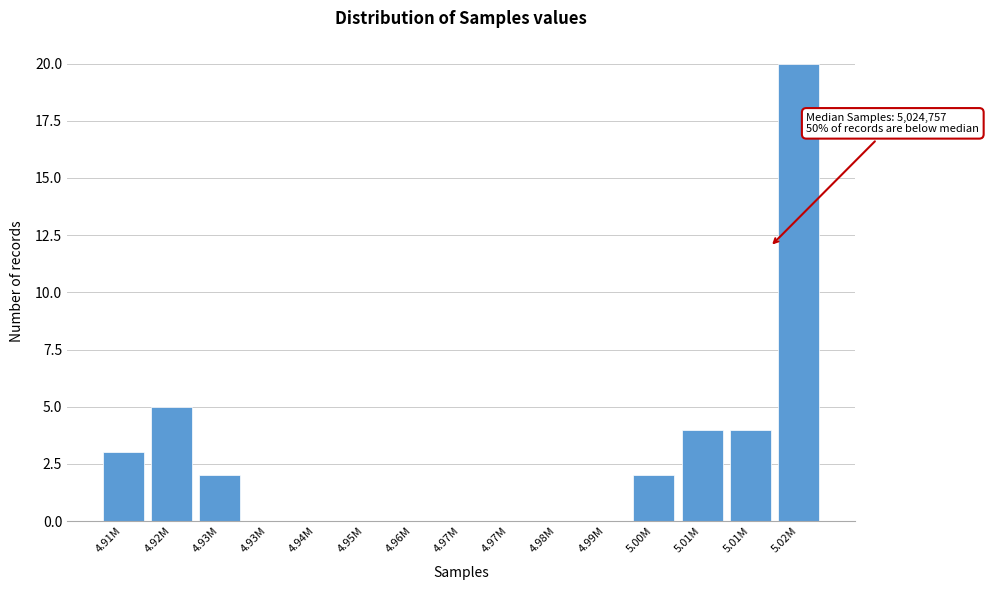

How many data points does each series have?

15